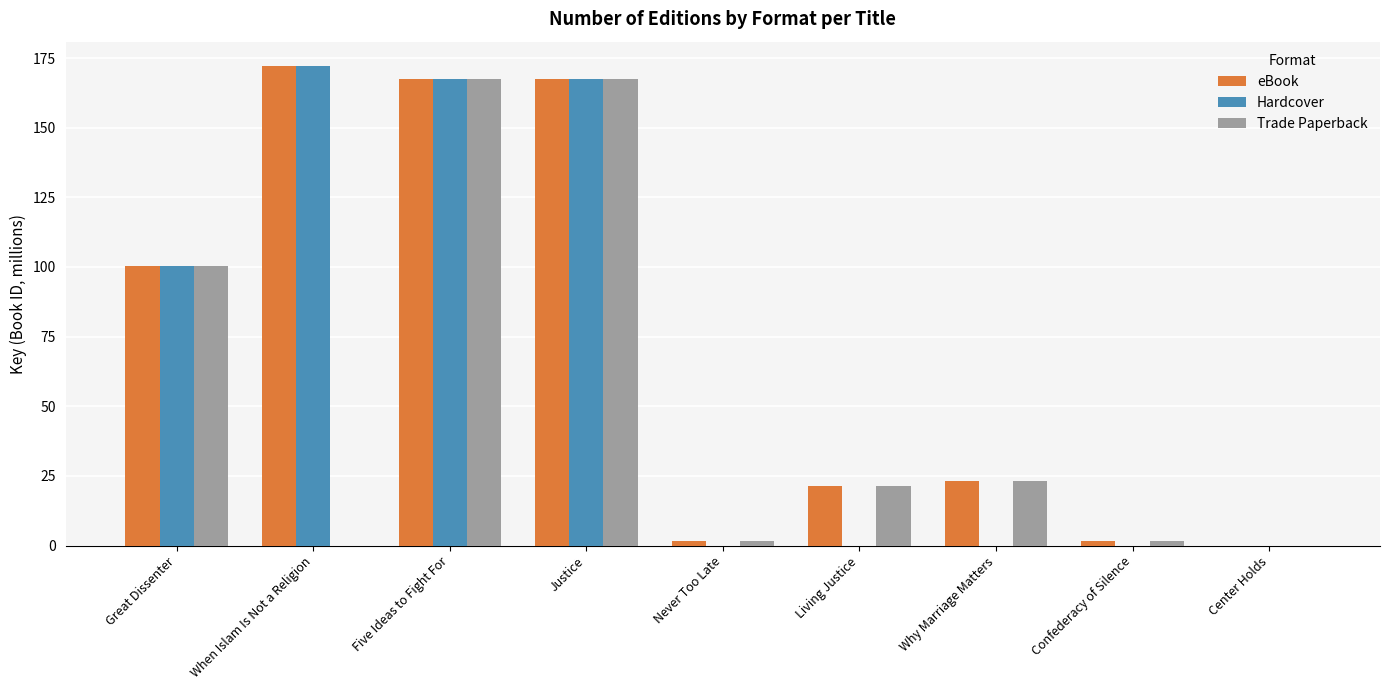

Does the chart contain stacked bars?

No